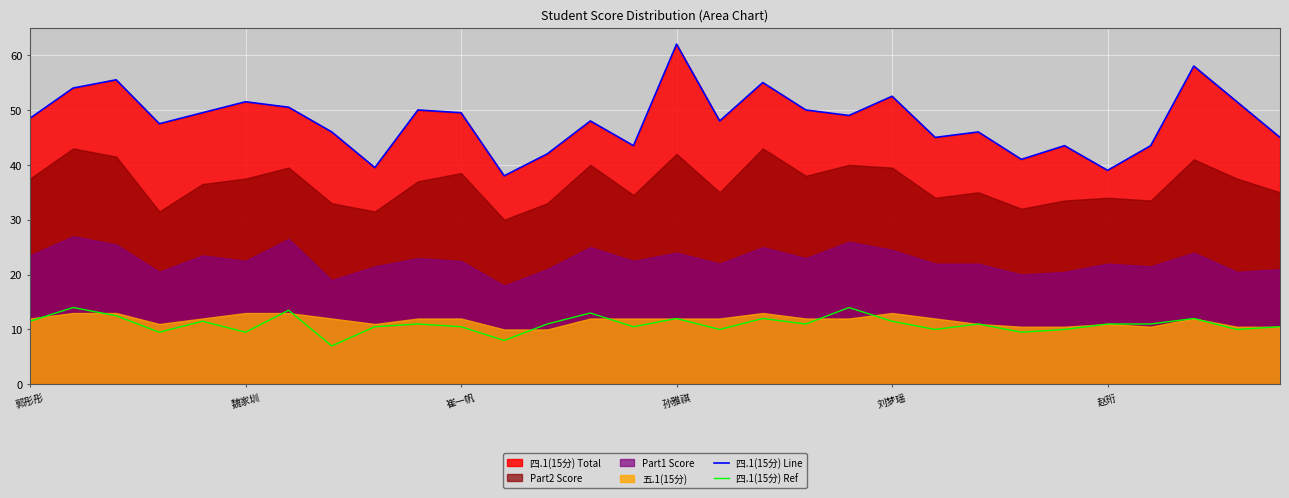

The value of 四.1(15分) Ref at 崔一帆 is 6.7. True or false?

False